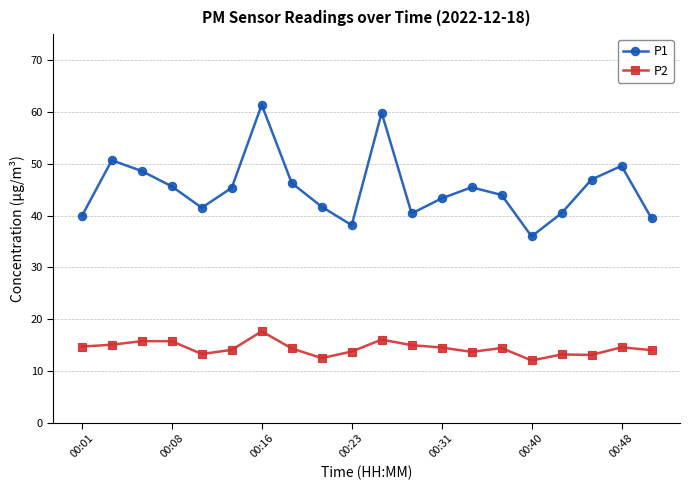

Rank the series by their average value, from lowest to highest.

P2, P1